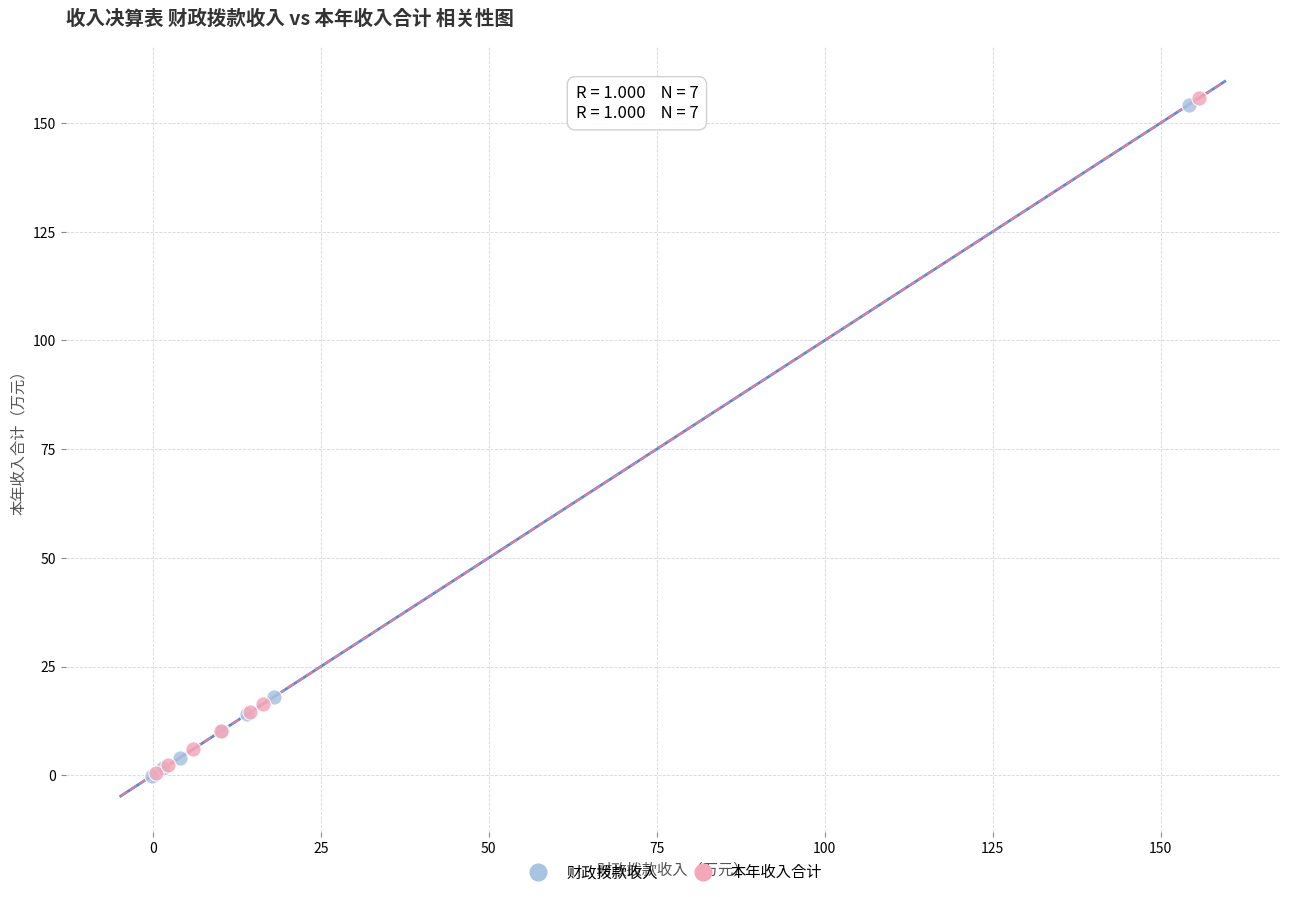

What are all the series names shown in the legend?

财政拨款收入, 本年收入合计